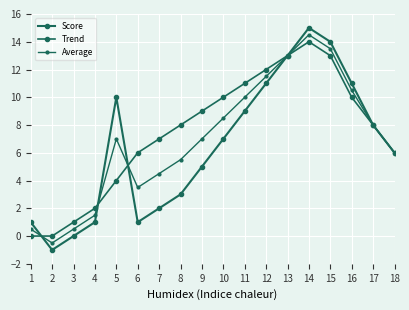

Is it true that Trend equals 11.6 at 8?

False